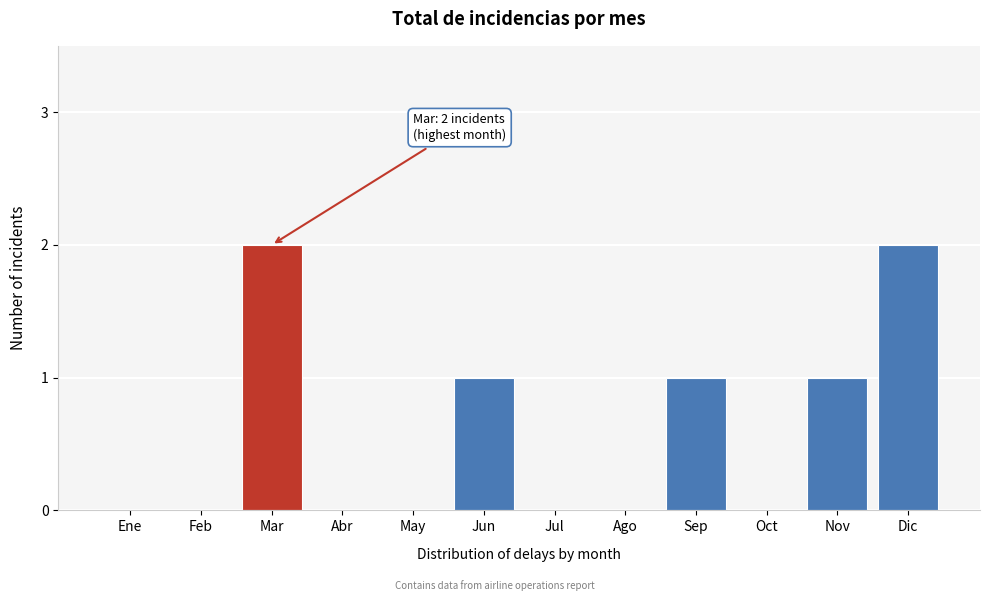

Reading left to right, what are all the values shown in this chart?

Ene=0	Feb=0	Mar=2	Abr=0	May=0	Jun=1	Jul=0	Ago=0	Sep=1	Oct=0	Nov=1	Dic=2